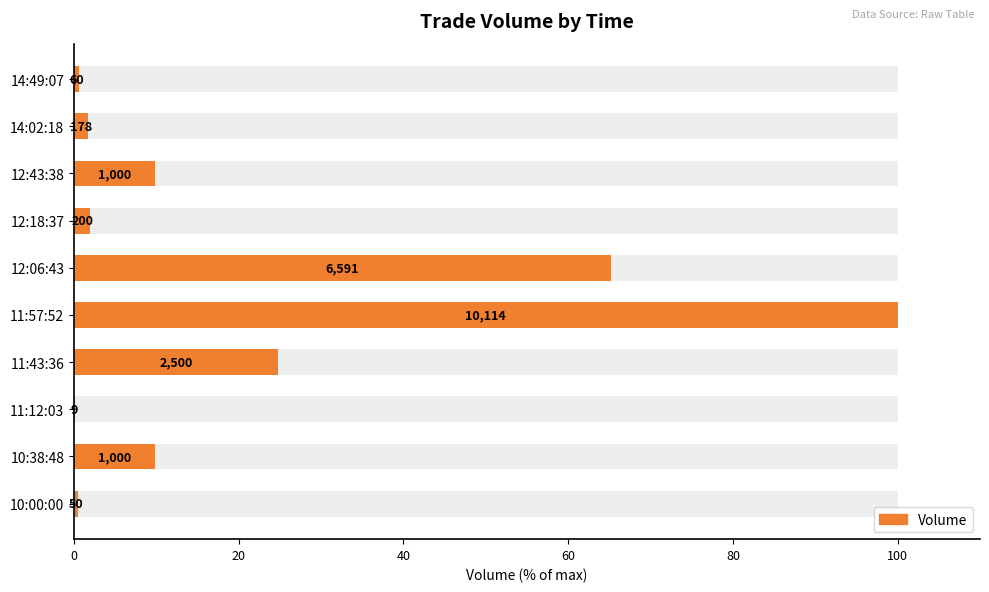

What value does the data have at 10:00:00?

0.5